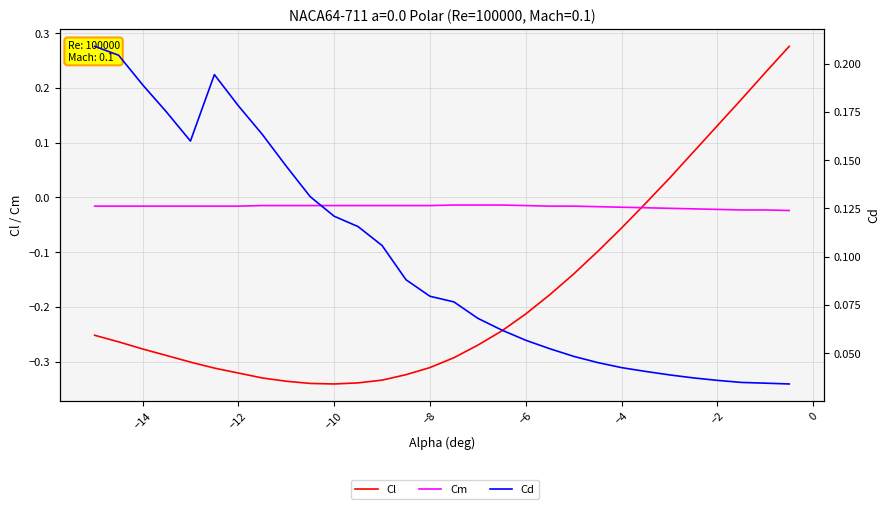

Is the value of Cl at 18 greater than the value of Cm at 23?

No